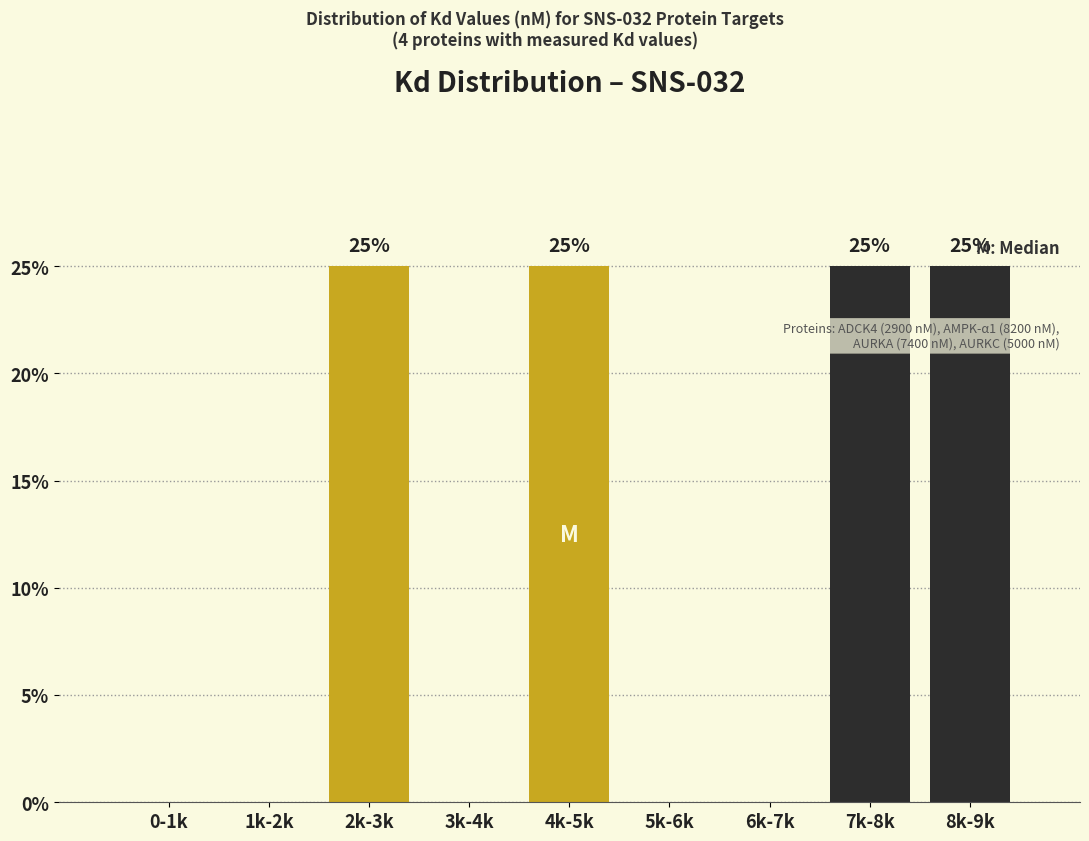

Reading right to left, list all the values displayed in this chart.

8k-9k=25	7k-8k=25	6k-7k=0	5k-6k=0	4k-5k=25	3k-4k=0	2k-3k=25	1k-2k=0	0-1k=0